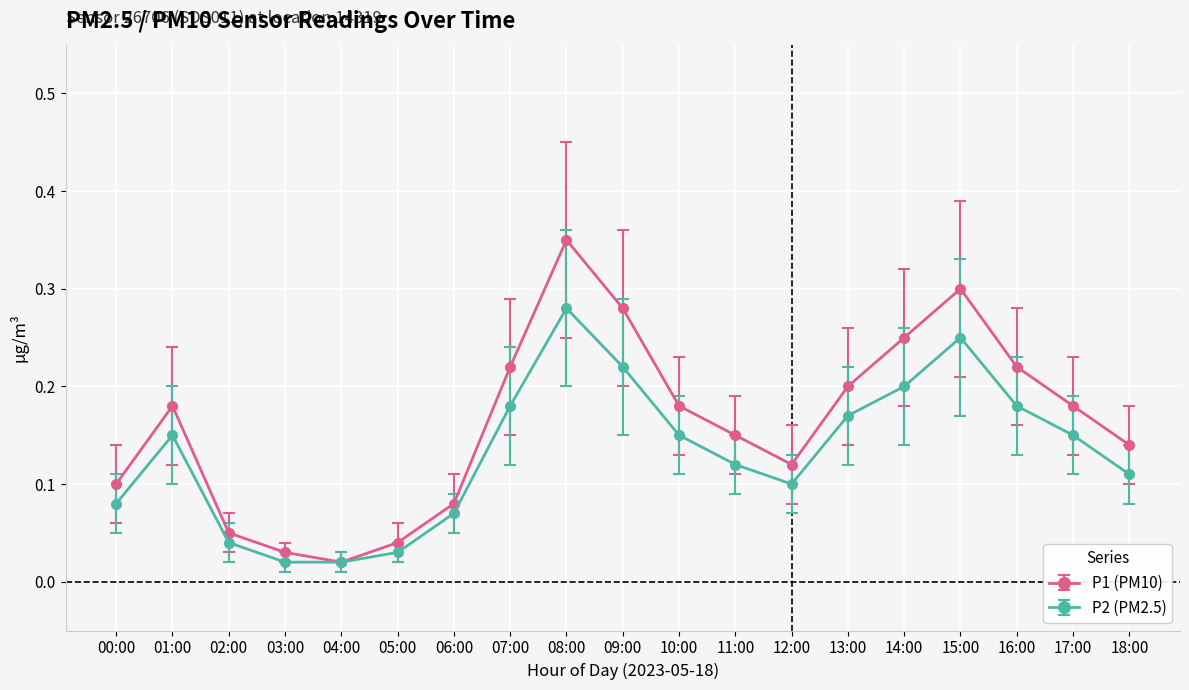

What position from the left is 04:00?

5